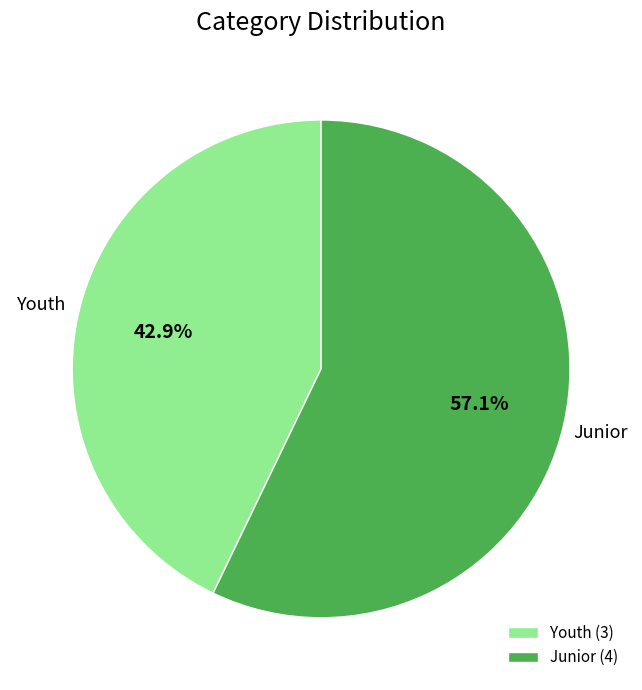

What portion of the pie excludes Junior?

42.9%